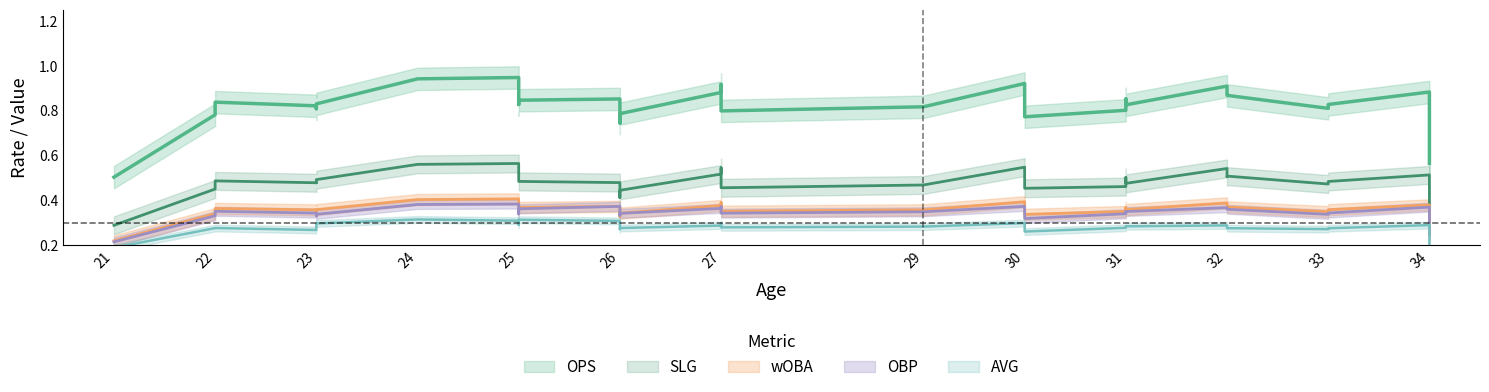

Does the chart have visible grid lines?

No